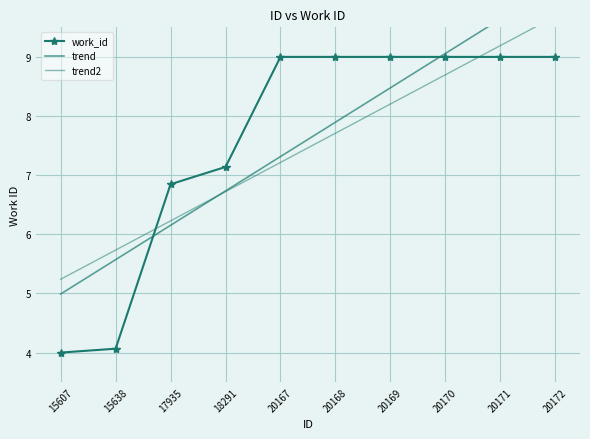

List the series in order of their peak value, highest first.

trend, trend2, work_id